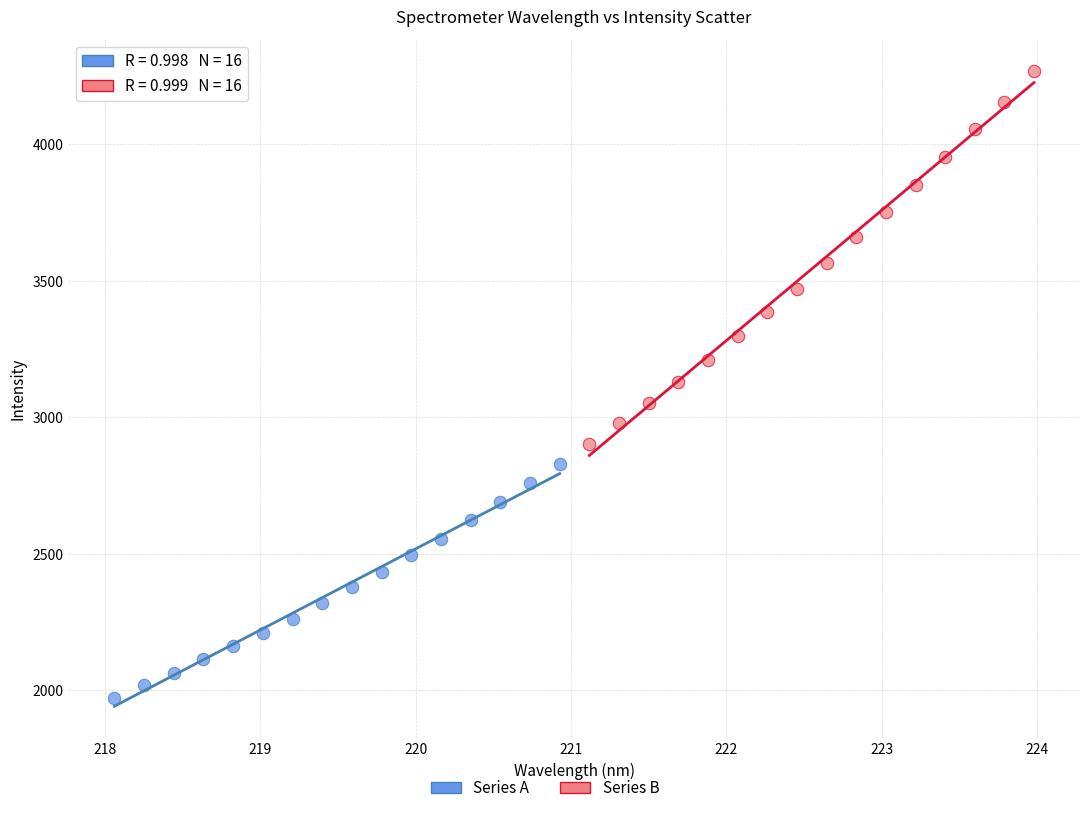

Which series has the widest spread of Y values?

Series B